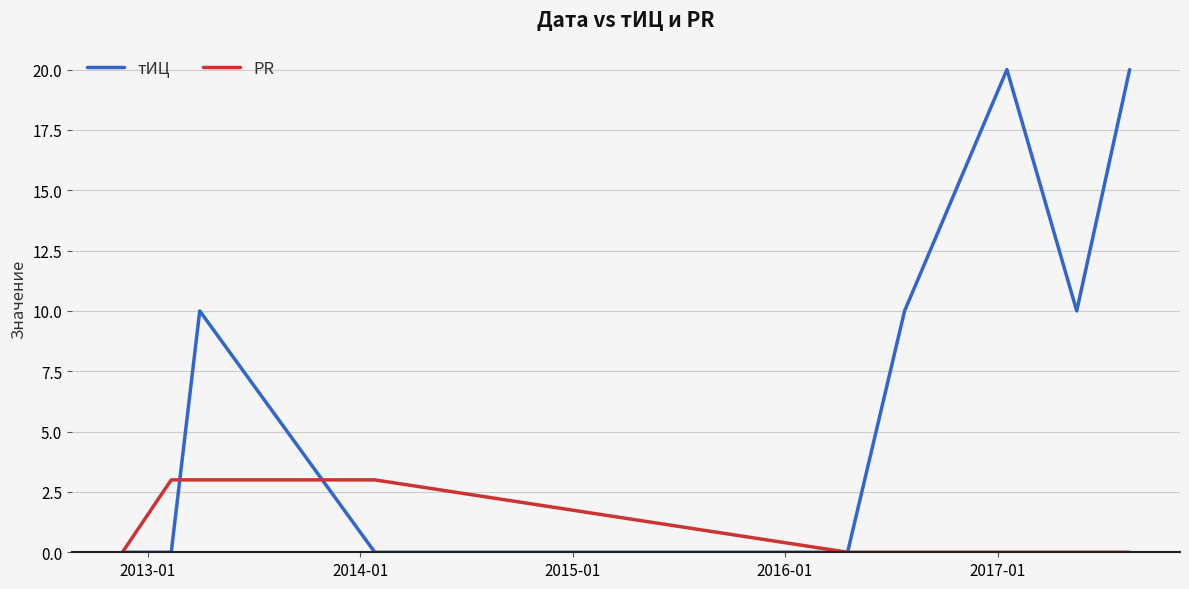

List the series in order of their overall mean, lowest first.

PR, тИЦ